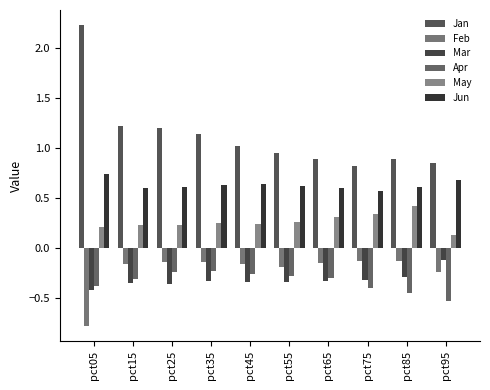

At which label does May reach its minimum?

pct95